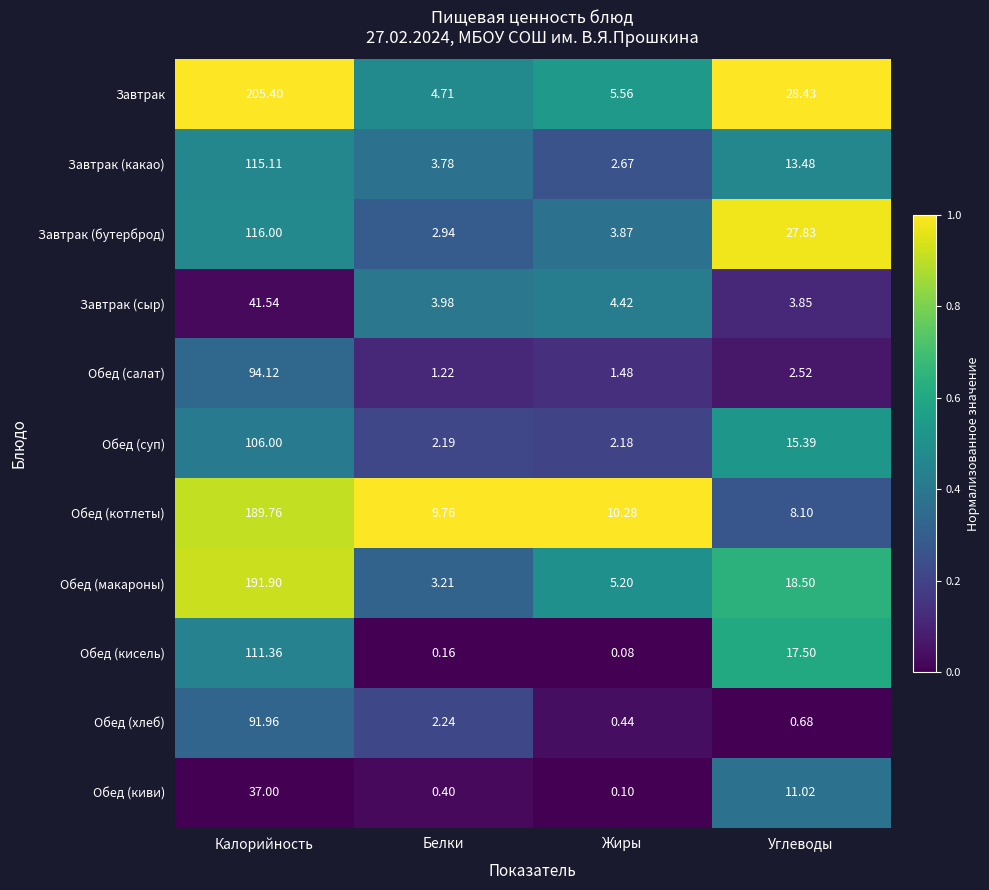

Count the number of categories in the chart.

4